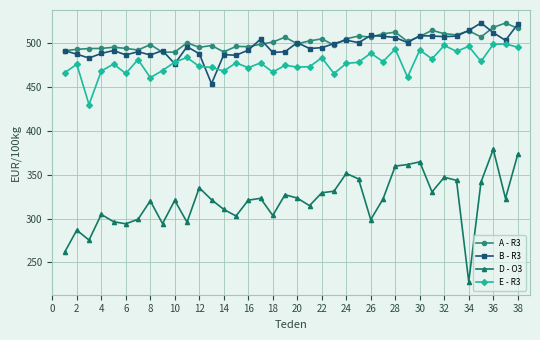

What is the value of the E - R3 point at the 5th from the left?

476.4